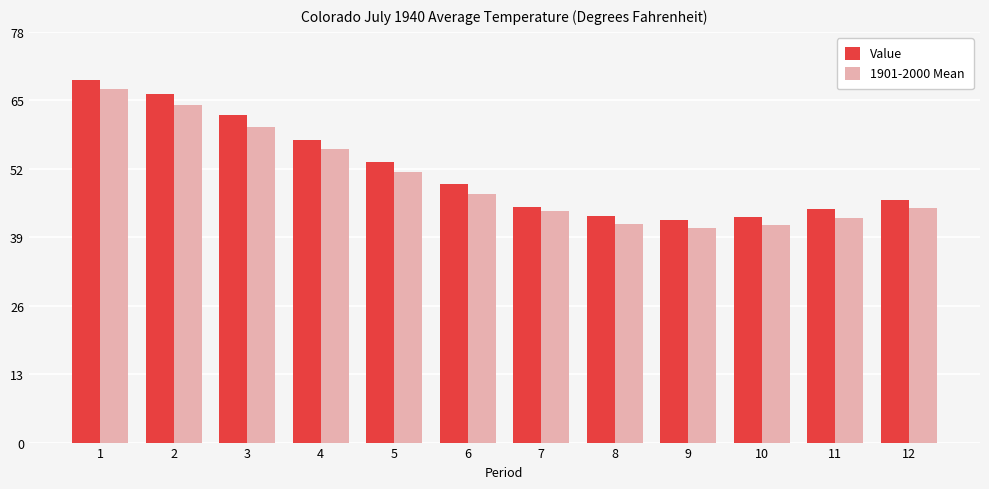

Count the number of data series in this chart.

2